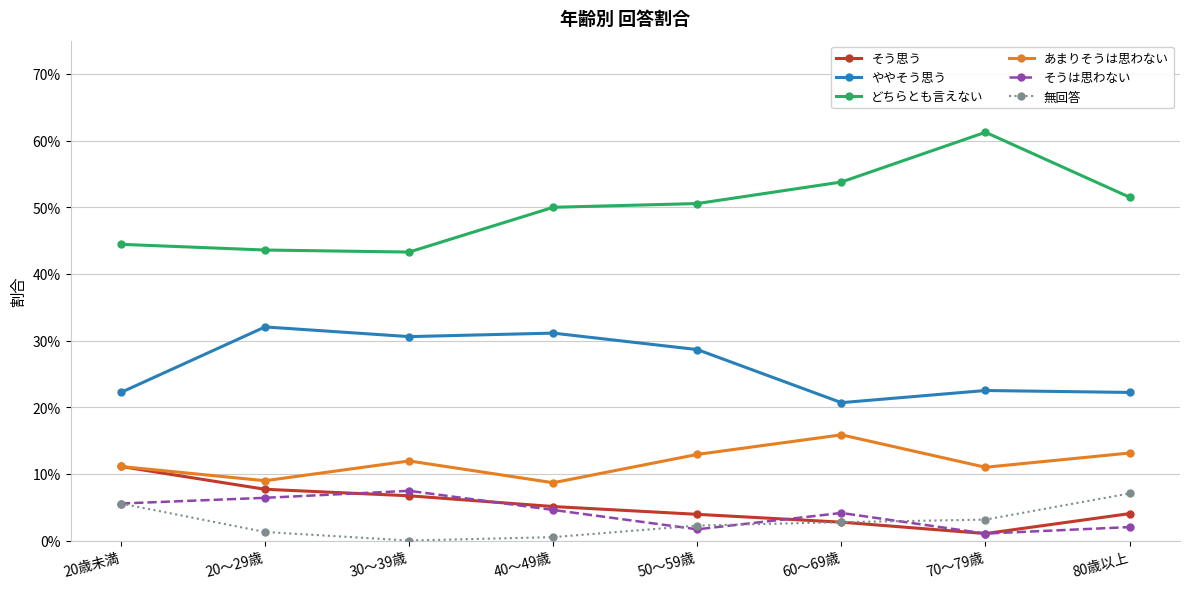

Which series has the largest total across all categories?

どちらとも言えない